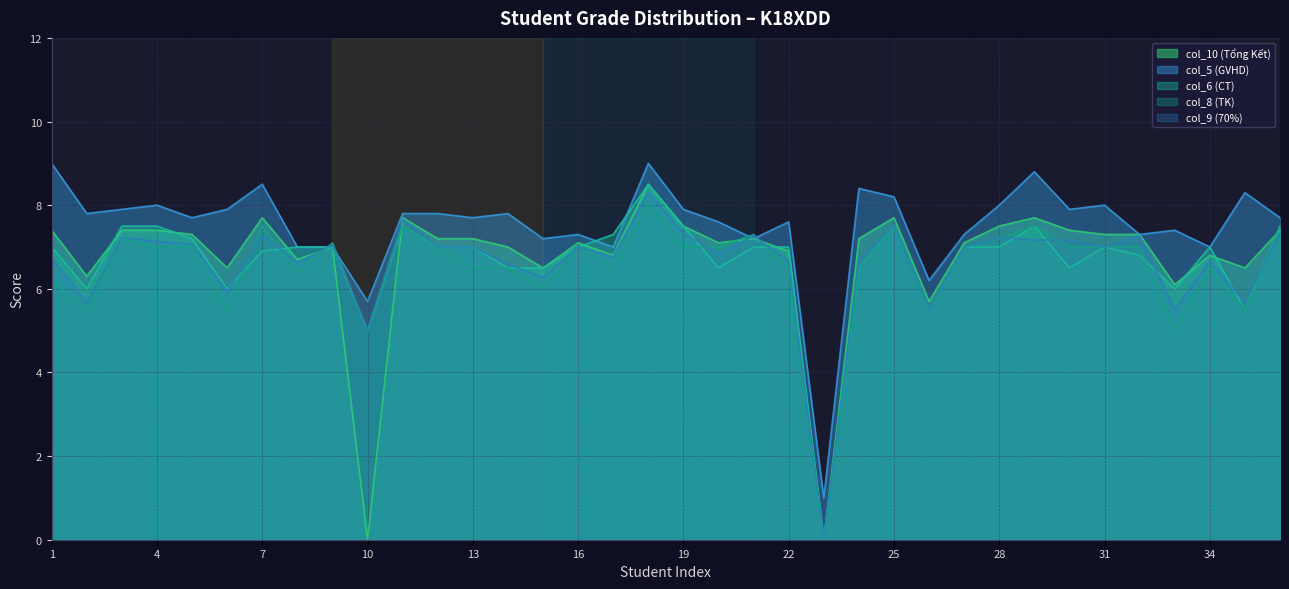

Reading left to right, list all the values displayed in this chart.

col_10 (Tổng Kết): 7.4	6.3	7.4	7.4	7.3	6.5	7.7	6.7	7.0	0.0	7.7	7.2	7.2	7.0	6.5	7.1	6.8	8.5	7.5	7.1	7.2	6.9	0.0	7.2	7.7	5.7	7.1	7.5	7.7	7.4	7.3	7.3	6.1	6.8	6.5	7.4
col_5 (GVHD): 9.0	7.8	7.9	8.0	7.7	7.9	8.5	7.0	7.0	5.7	7.8	7.8	7.7	7.8	7.2	7.3	7.0	9.0	7.9	7.6	7.2	7.6	1.0	8.4	8.2	6.2	7.3	8.0	8.8	7.9	8.0	7.3	7.4	7.0	8.3	7.7
col_6 (CT): 7.0	6.0	7.5	7.5	7.2	6.0	6.9	7.0	7.0	5.0	7.5	7.0	7.0	6.5	6.5	7.0	7.3	8.5	7.5	6.5	7.0	7.0	0.0	6.5	7.5	5.5	7.0	7.0	7.5	6.5	7.0	6.8	6.0	7.0	5.5	7.5
col_8 (TK): 6.2	5.5	7.2	7.0	7.0	5.5	7.5	6.4	7.1	5.0	7.5	7.0	6.5	6.5	6.0	7.0	6.5	8.0	7.0	7.0	7.3	6.5	0.0	6.5	7.5	5.5	7.0	7.2	7.5	7.0	7.0	7.0	5.0	6.5	5.5	7.5
col_9 (70%): 6.7	5.7	7.2	7.1	7.1	5.9	7.3	6.6	7.0	5.0	7.7	7.0	7.0	6.6	6.3	7.0	6.8	8.3	7.3	6.8	7.3	6.7	0.0	6.7	7.5	5.5	7.0	7.2	7.2	7.2	7.0	7.3	5.5	6.7	5.7	7.3